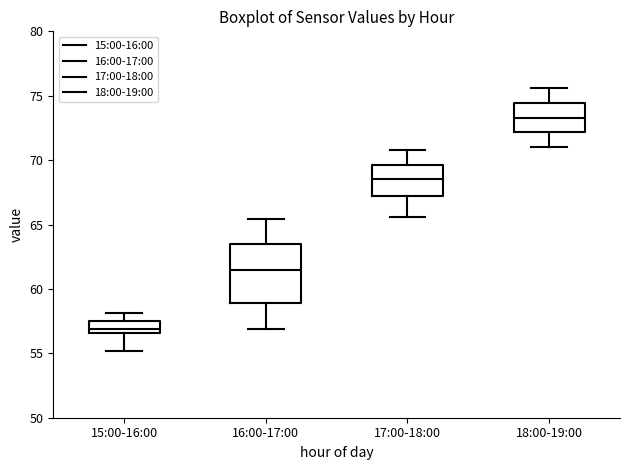

Which box has the highest median line?

18:00-19:00